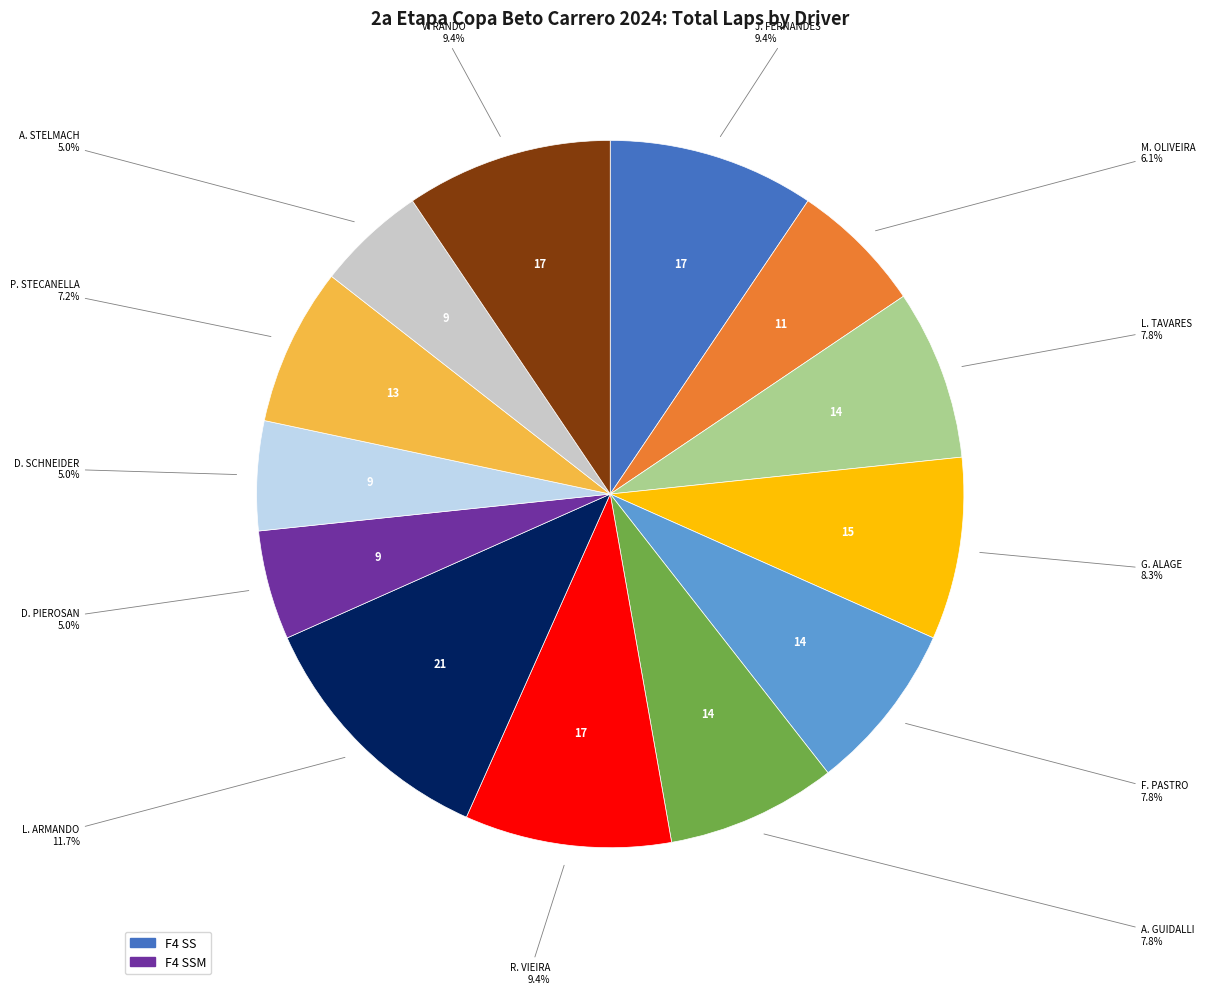

Is there a majority slice in this chart?

No